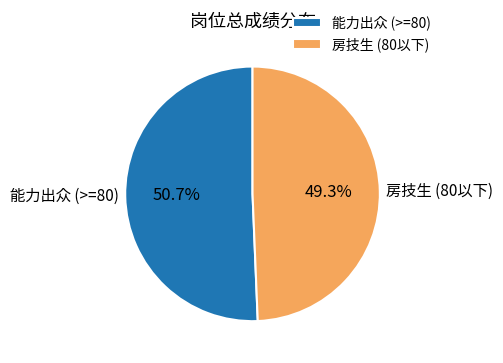

What is the smallest slice in the pie chart?

房技生 (80以下)